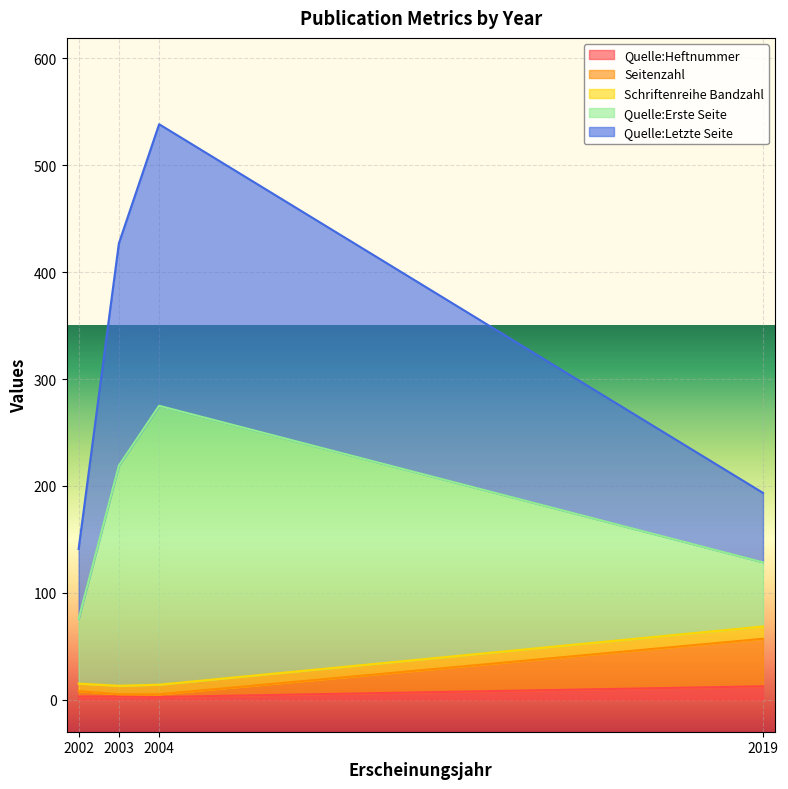

How many lines are shown in the chart?

5